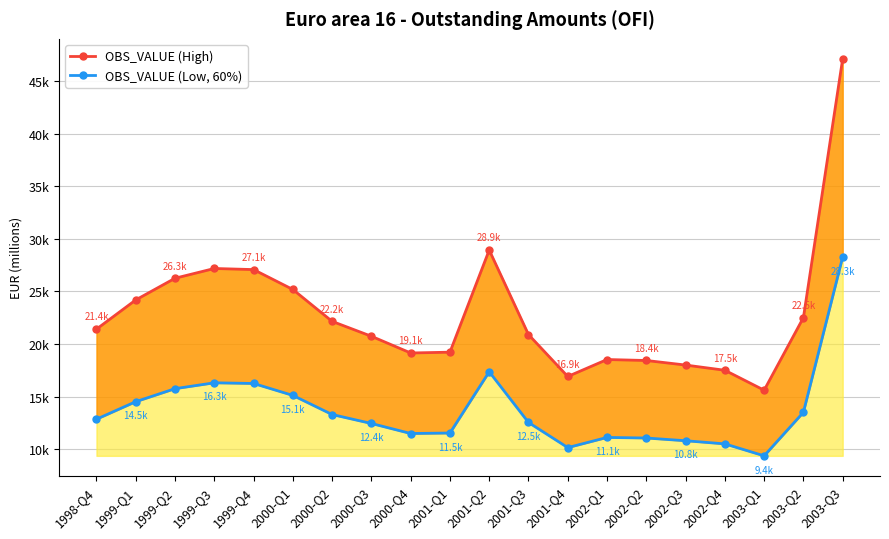

Rank the series by their maximum value, from lowest to highest.

OBS_VALUE (Low, 60%), OBS_VALUE (High)